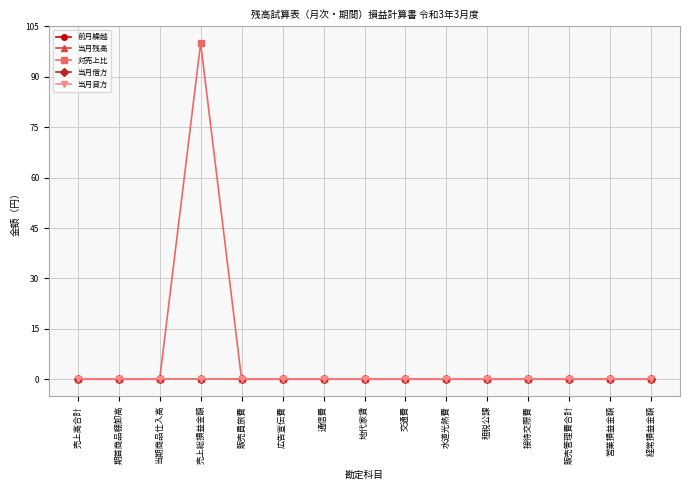

Does the chart have visible grid lines?

Yes